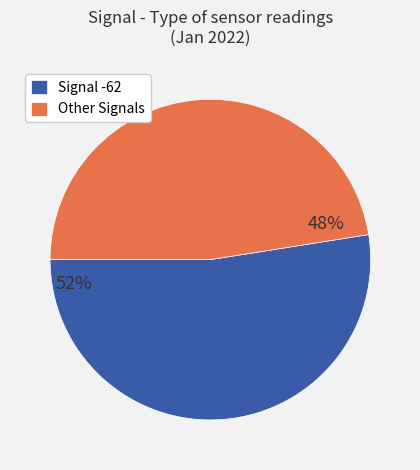

Is the sum of Signal -62 and Other Signals greater than half?

Yes